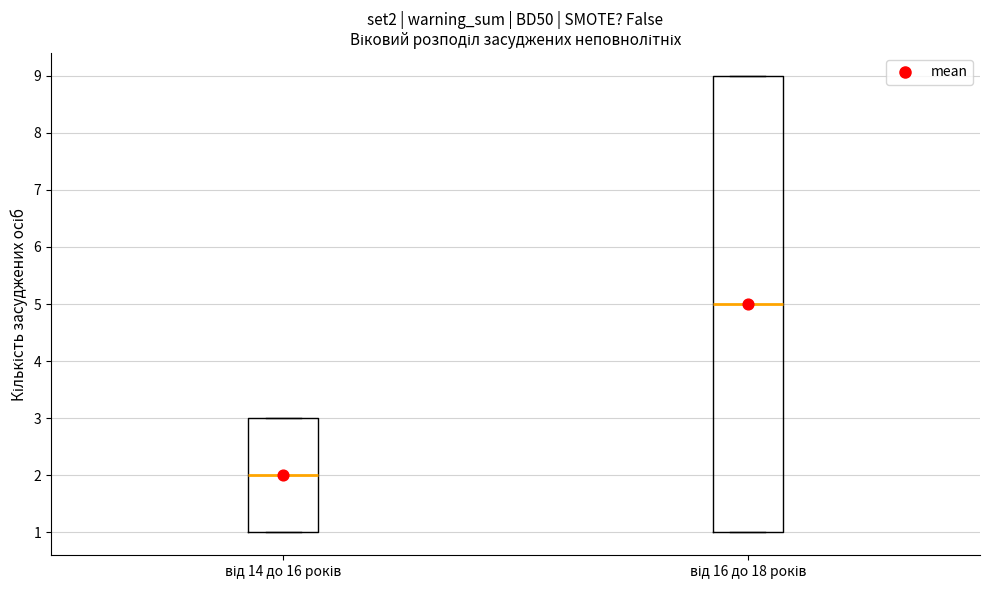

Reading left to right, transcribe this box plot: for each box, give where its median line is, the range the box spans, and where its two whiskers end, as read against the y-axis. The values are not printed on the chart, so give them approximately, as read against the axis.

від 14 до 16 років: median 2, box 1 to 3, whiskers 1 to 3
від 16 до 18 років: median 5, box 1 to 9, whiskers 1 to 9